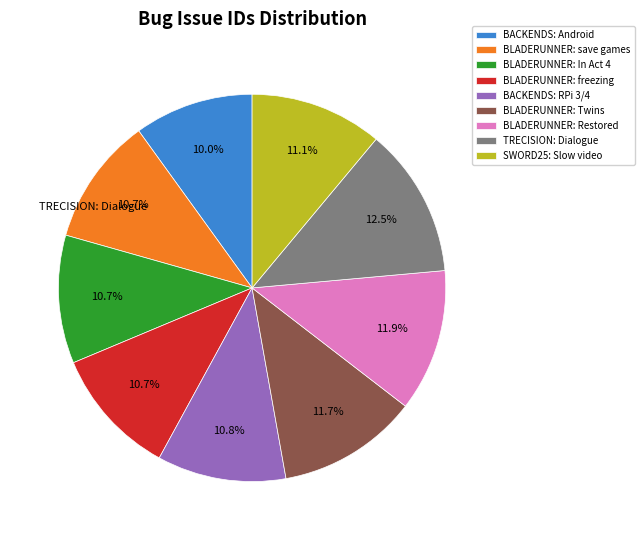

Approximately how many times larger is the value at TRECISION: Dialogue compared to BLADERUNNER: save games?

1.2